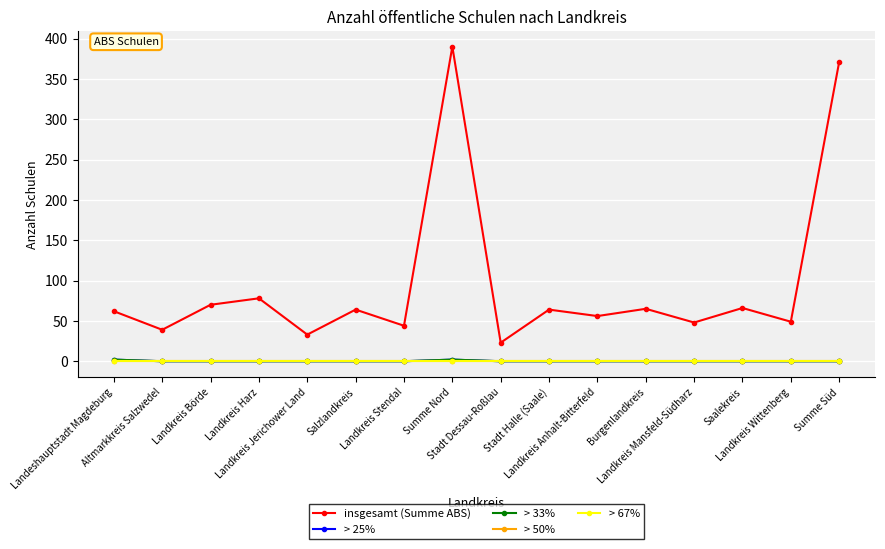

Is this an area chart (filled region under the line)?

No